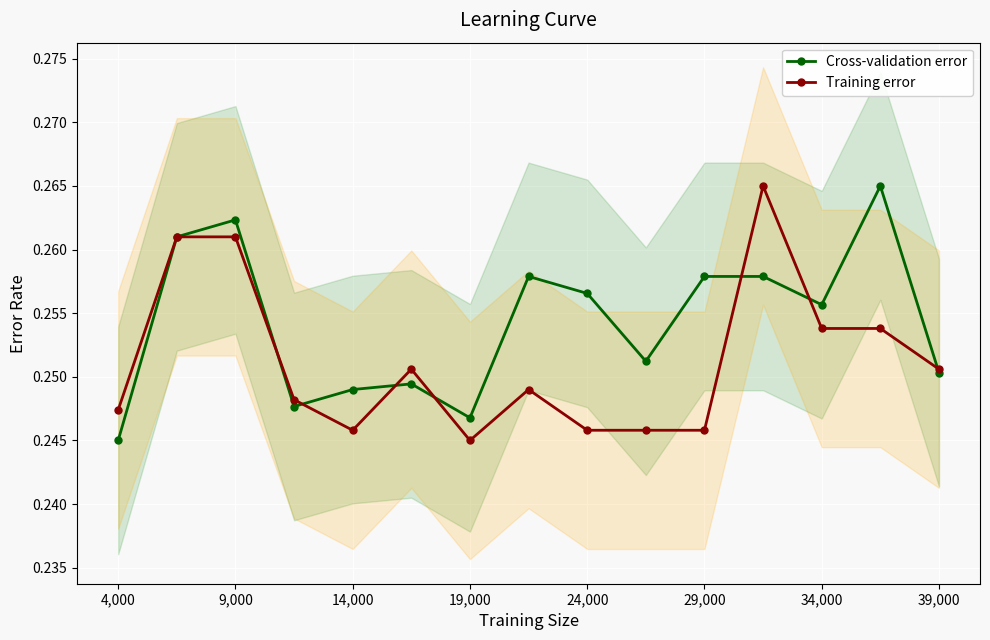

In Training error, how many points are higher than both neighbors (excluding endpoints)?

3